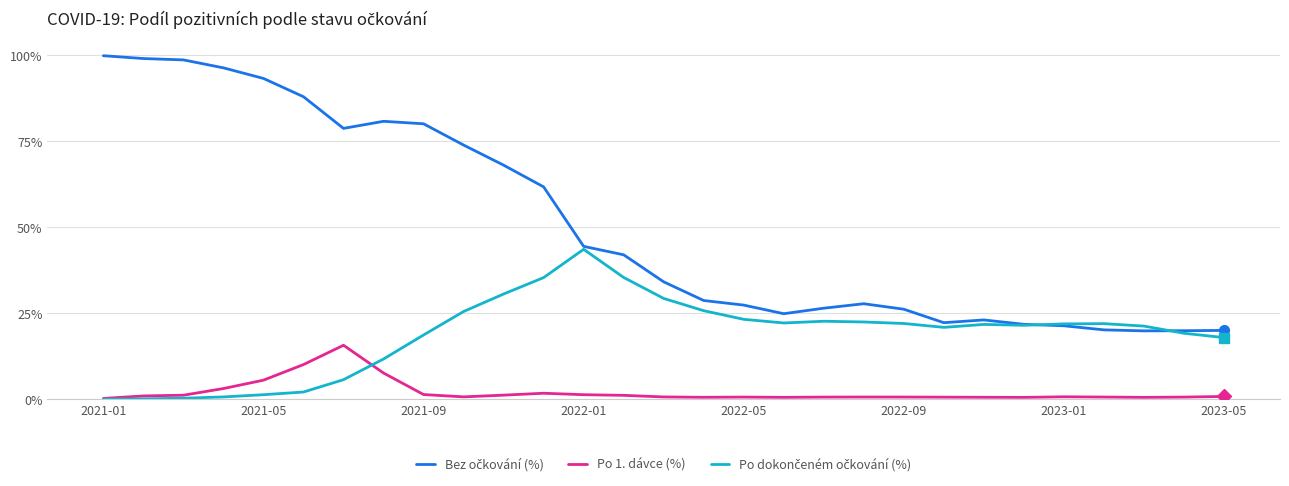

What is the greatest value displayed?

99.8